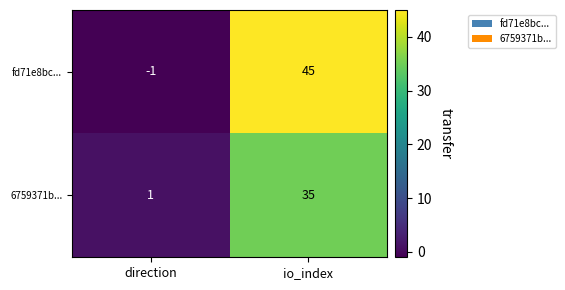

What is the sum of all 6759371b... values?

36